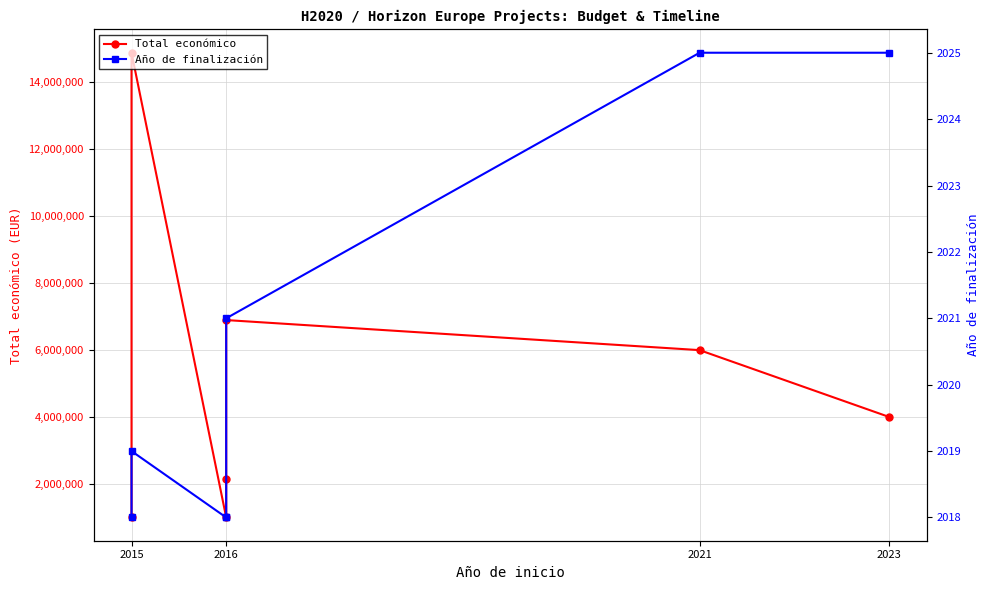

Which series has the widest spread of values?

Total económico